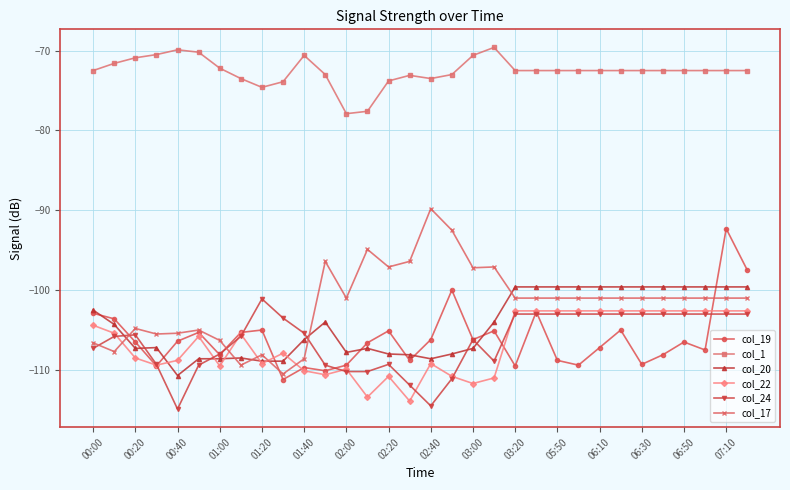

What is the highest value of the col_22 series?

-102.6